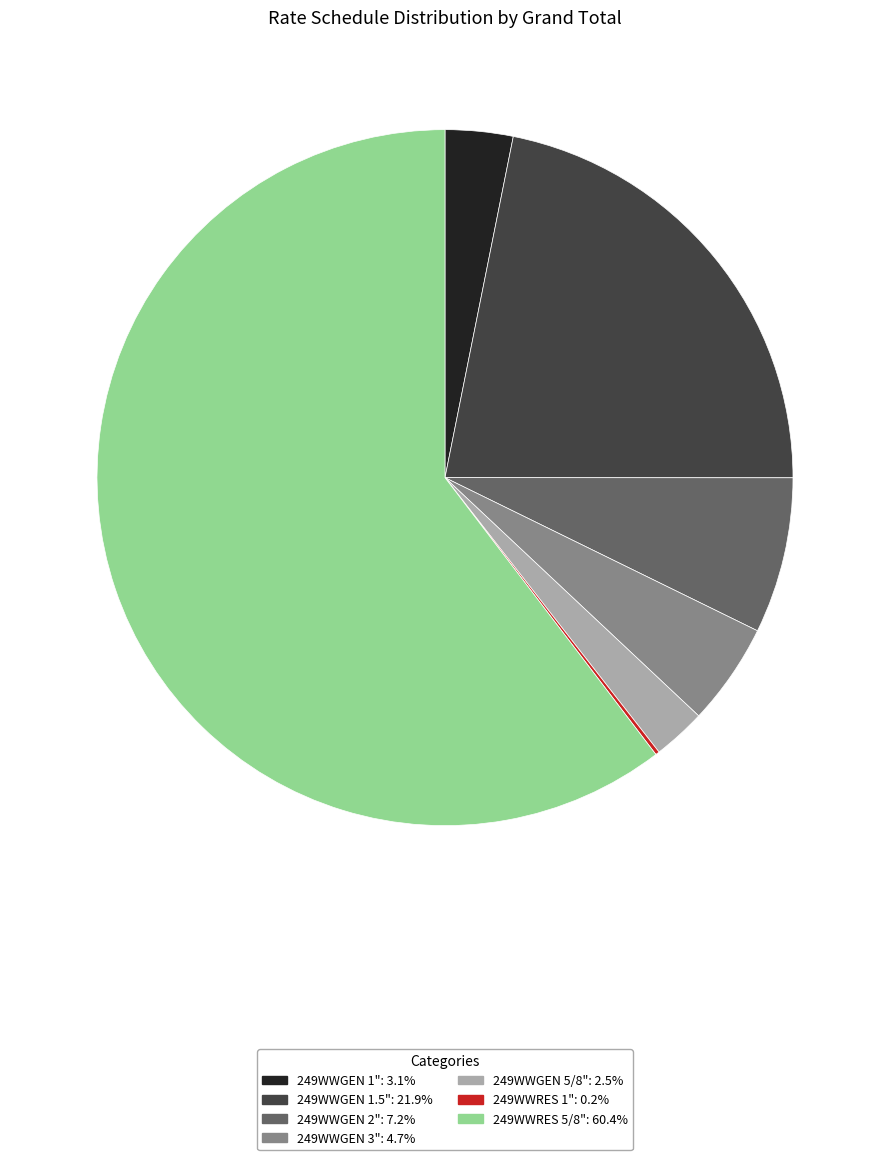

Does 249WWRES 5/8" represent more than half of the total?

Yes